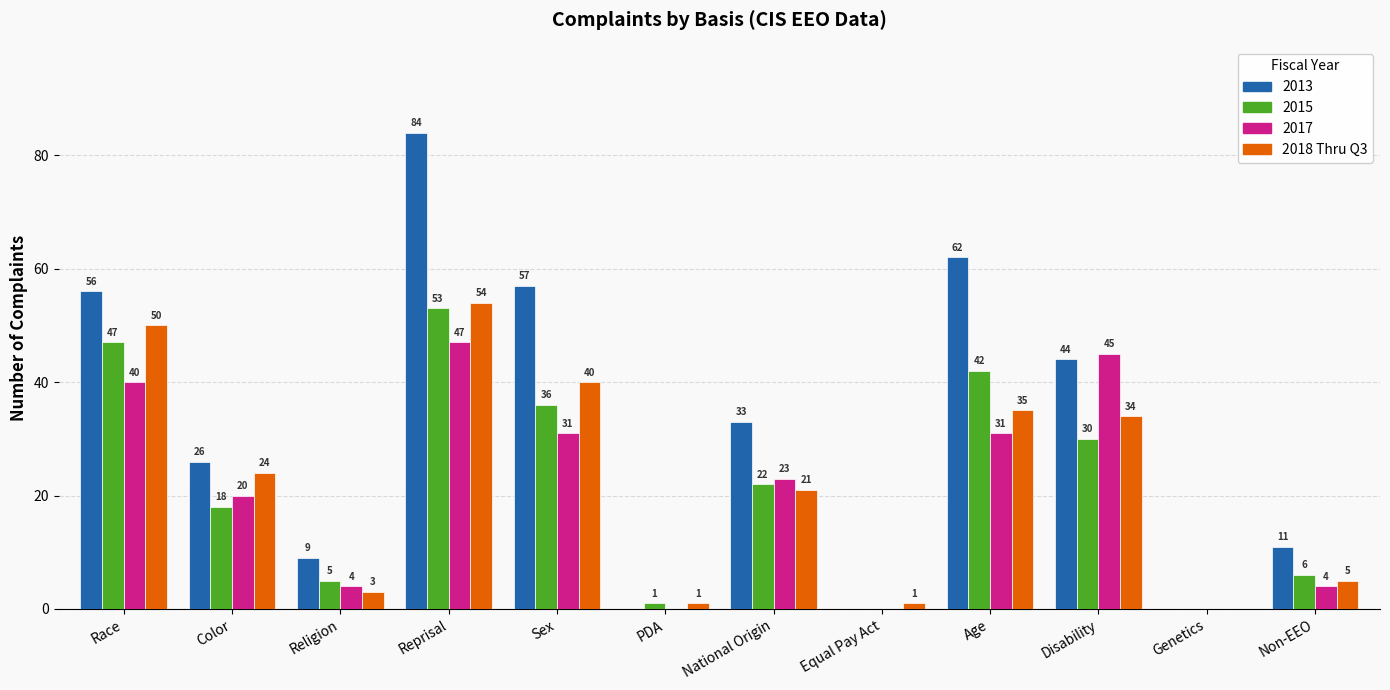

At which category is the sum across all series the highest?

Reprisal